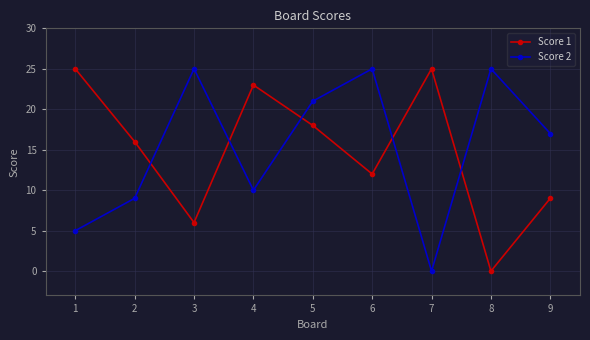

Which series has the largest total across all categories?

Score 2